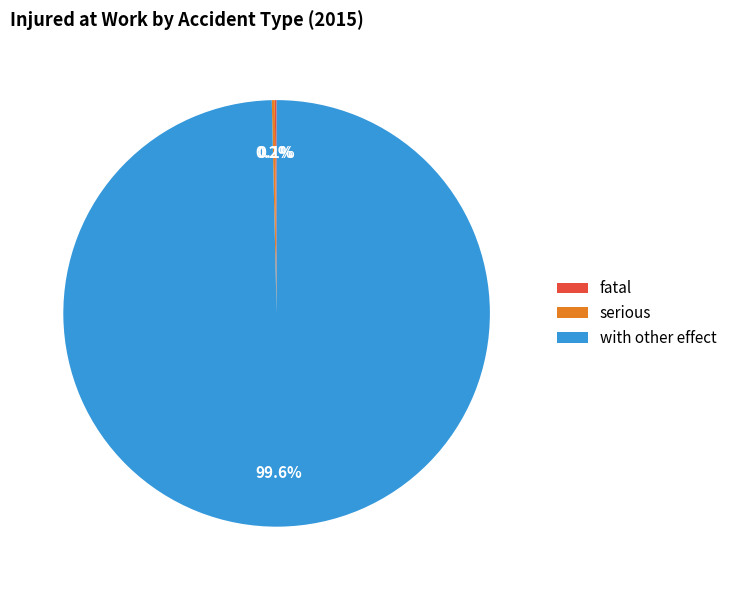

To the nearest percent, what is the average slice percentage?

33%